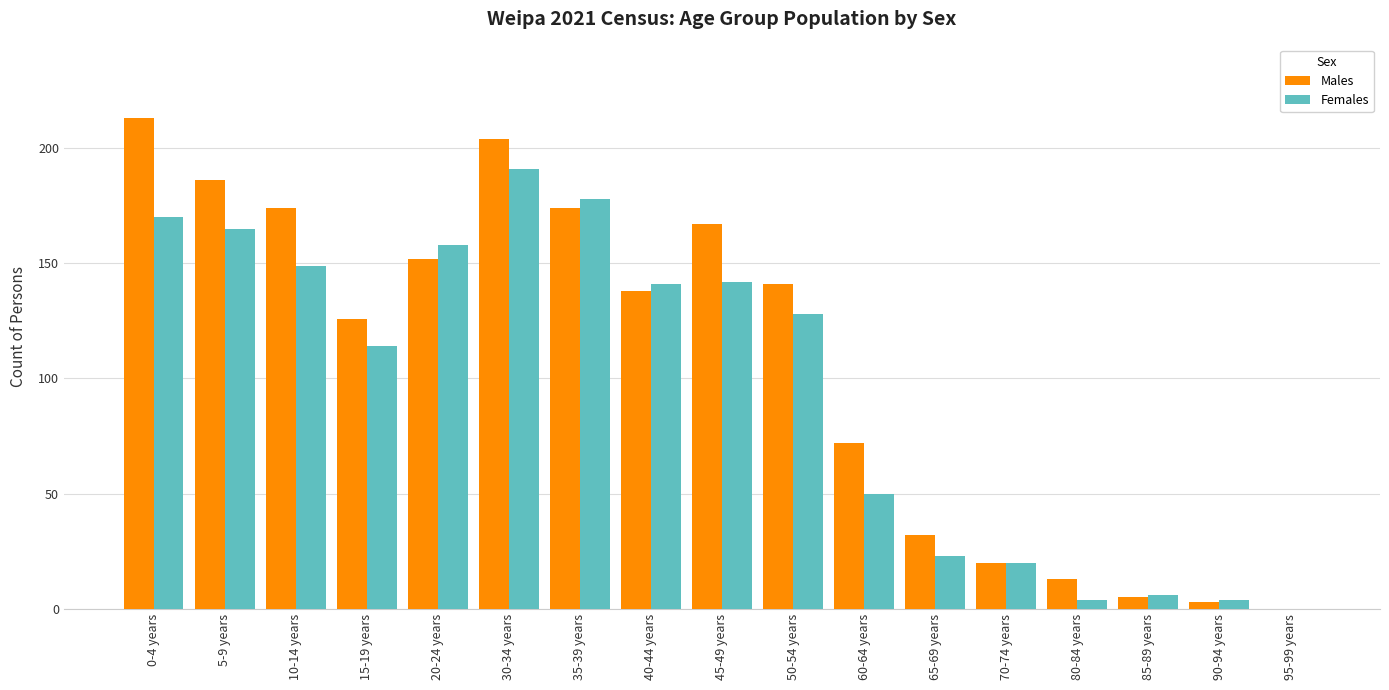

What is the total value across all series at 10-14 years?

323